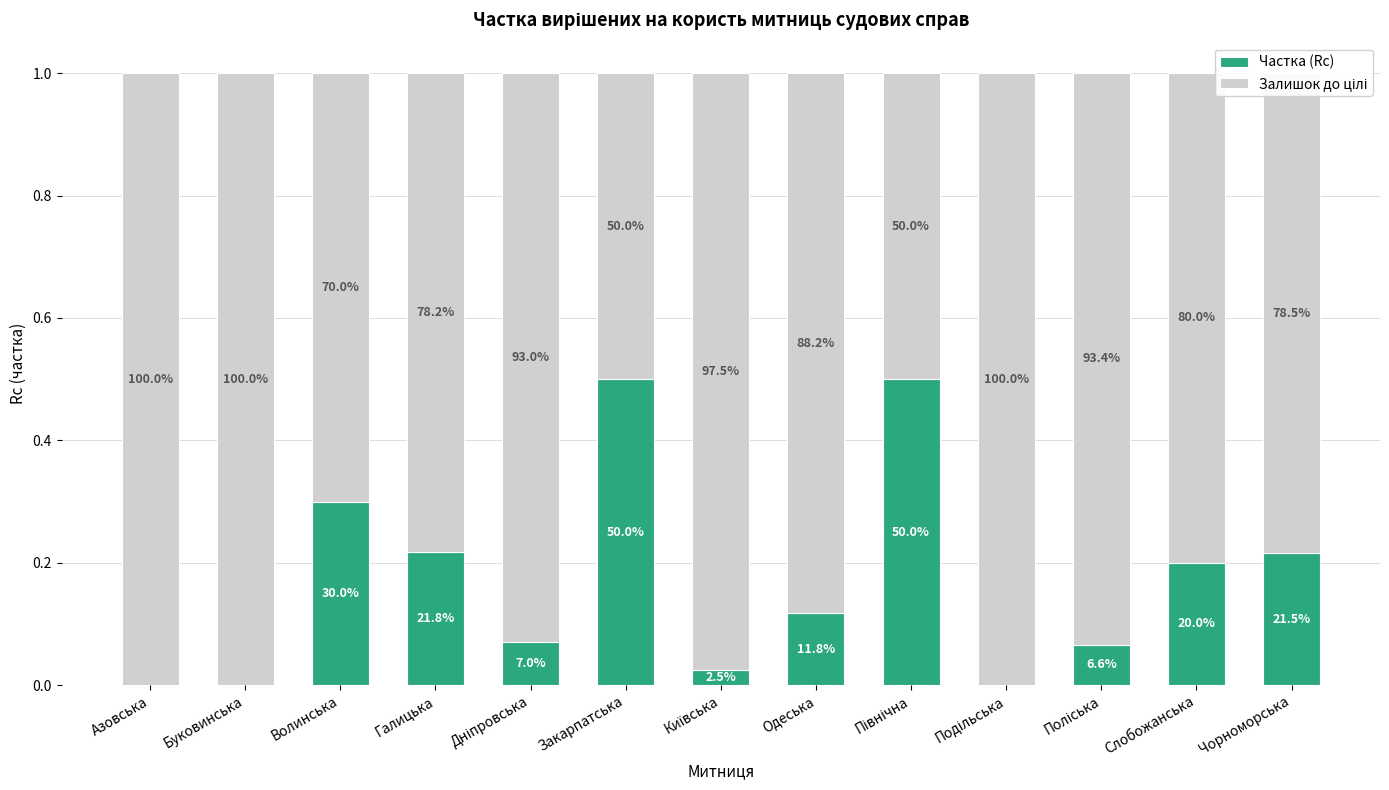

Does the chart contain stacked bars?

Yes